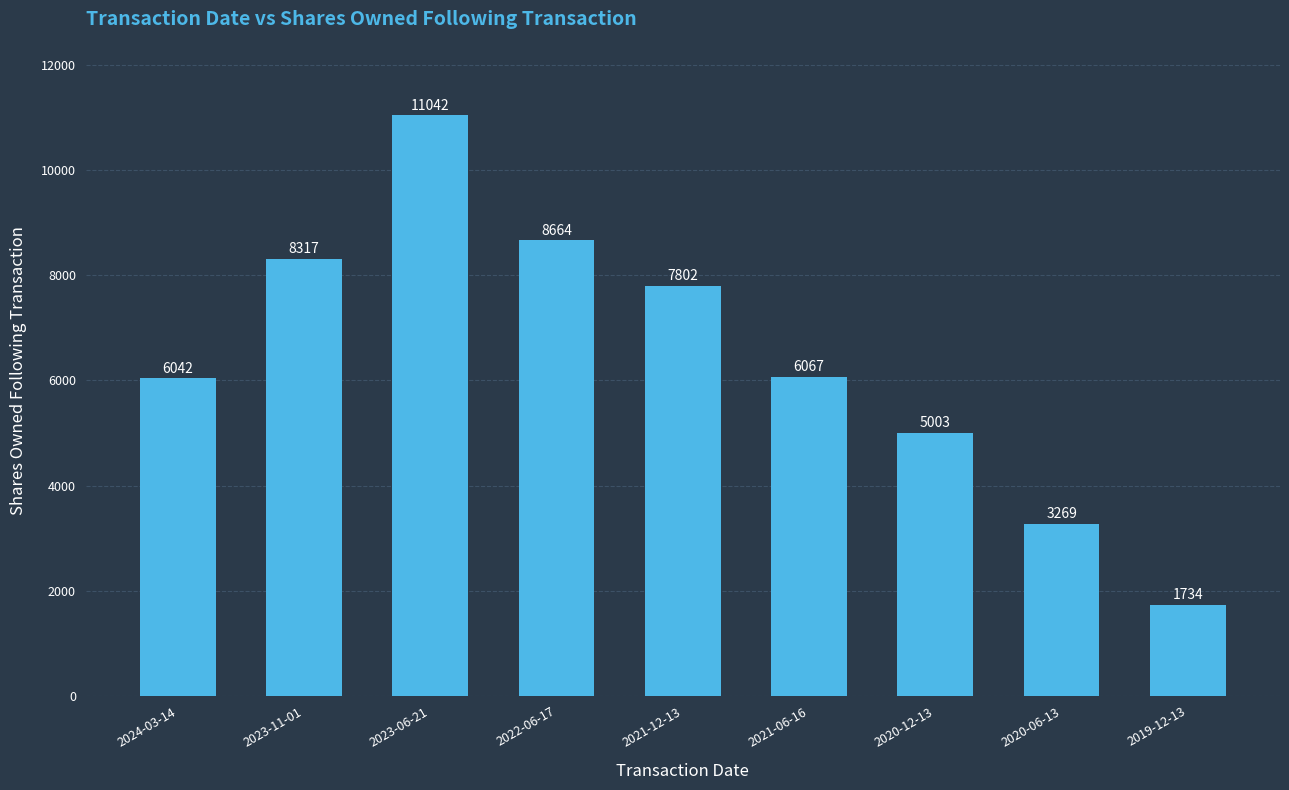

What position from the right is 2020-12-13?

3